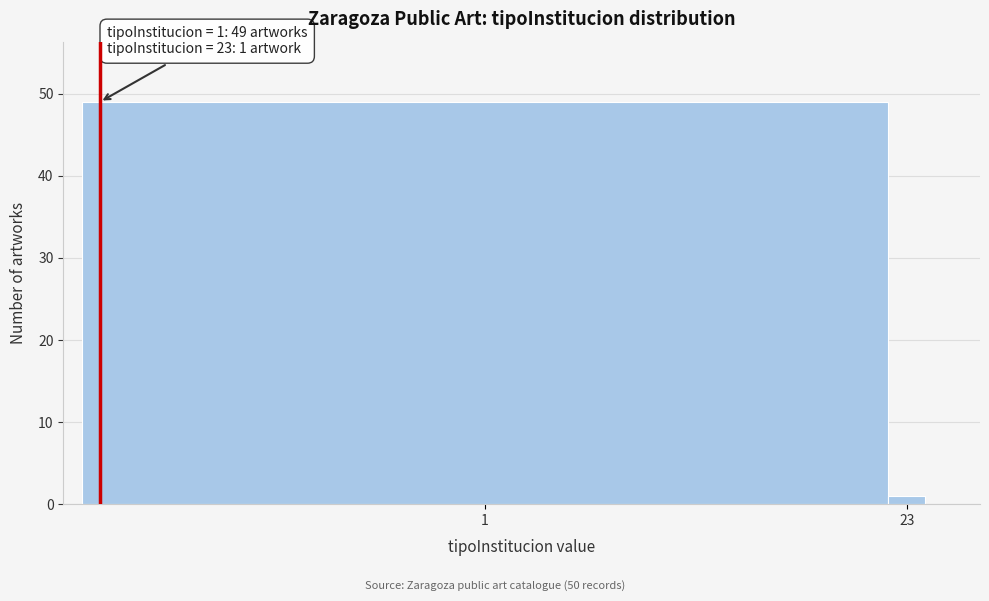

Reading left to right, list all the values displayed in this chart.

49	1